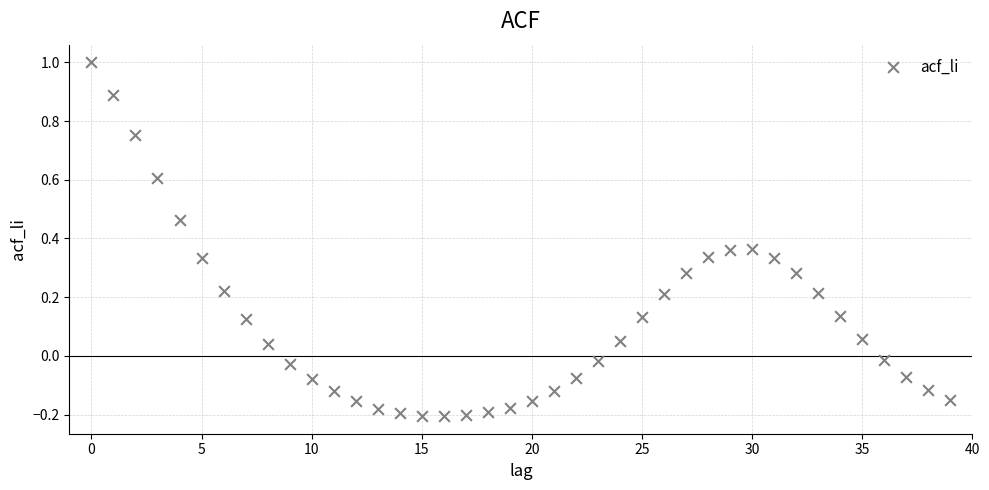

What is the range of Y values (max minus min)?

1.2